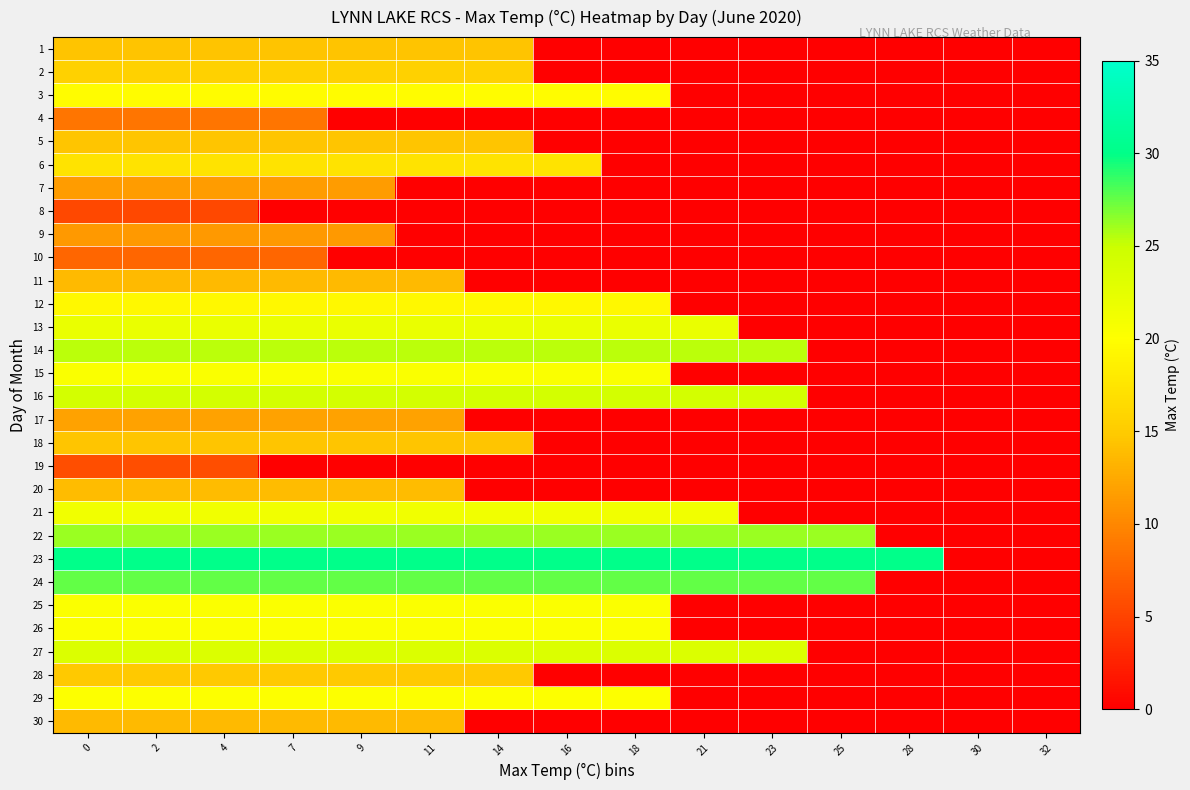

What is the total value across all series at 21?

200.0